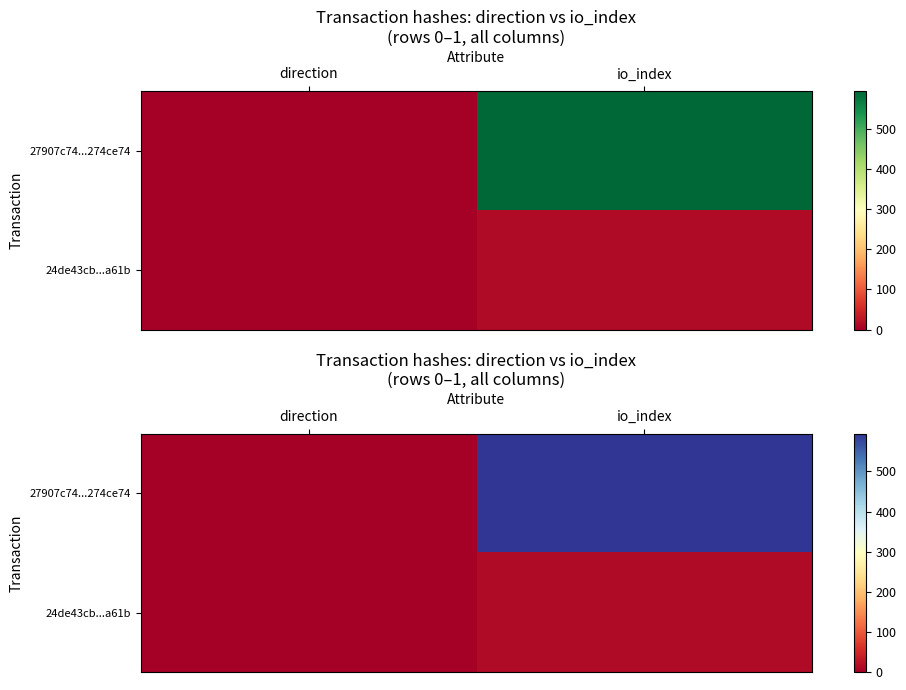

At which category does the chart reach its minimum across all series?

direction